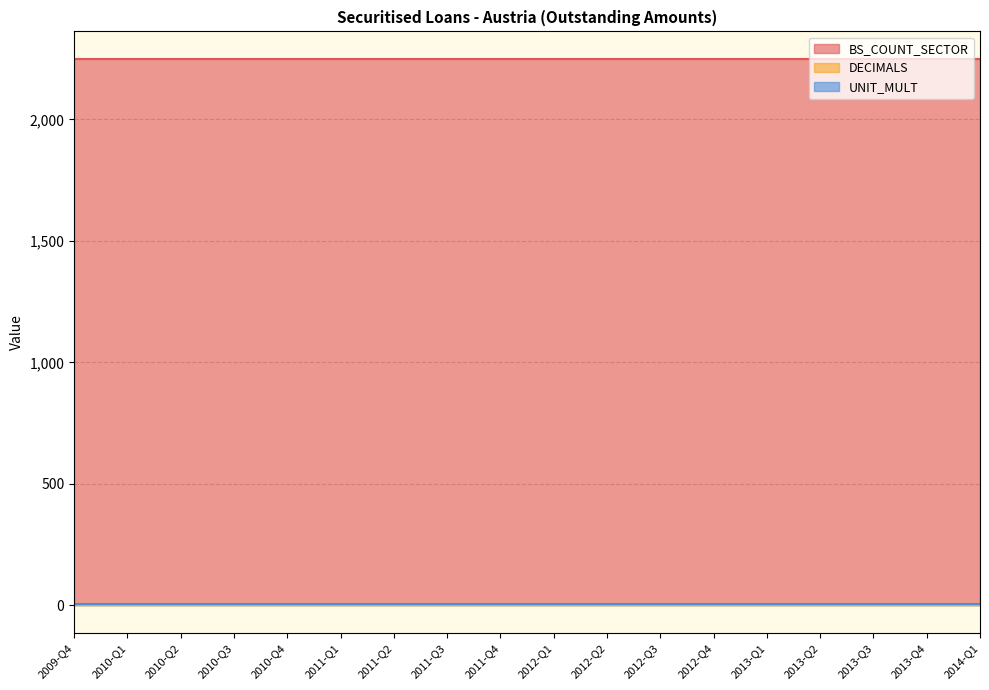

At which category is the sum across all series the highest?

2009-Q4